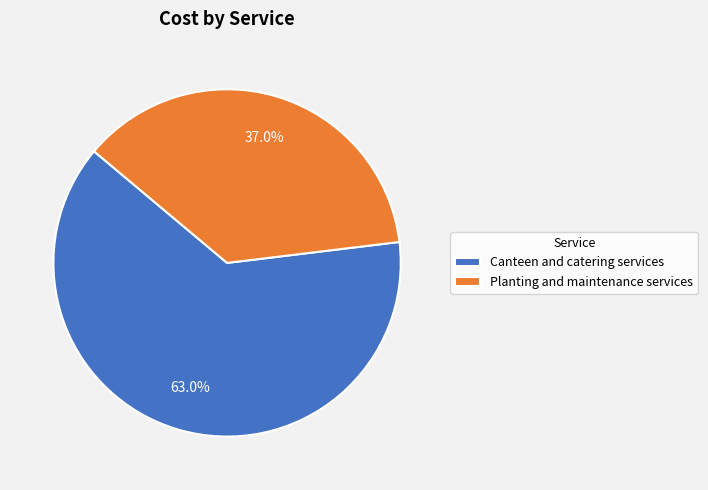

Combined, do Planting and maintenance services and Canteen and catering services account for over 50%?

Yes